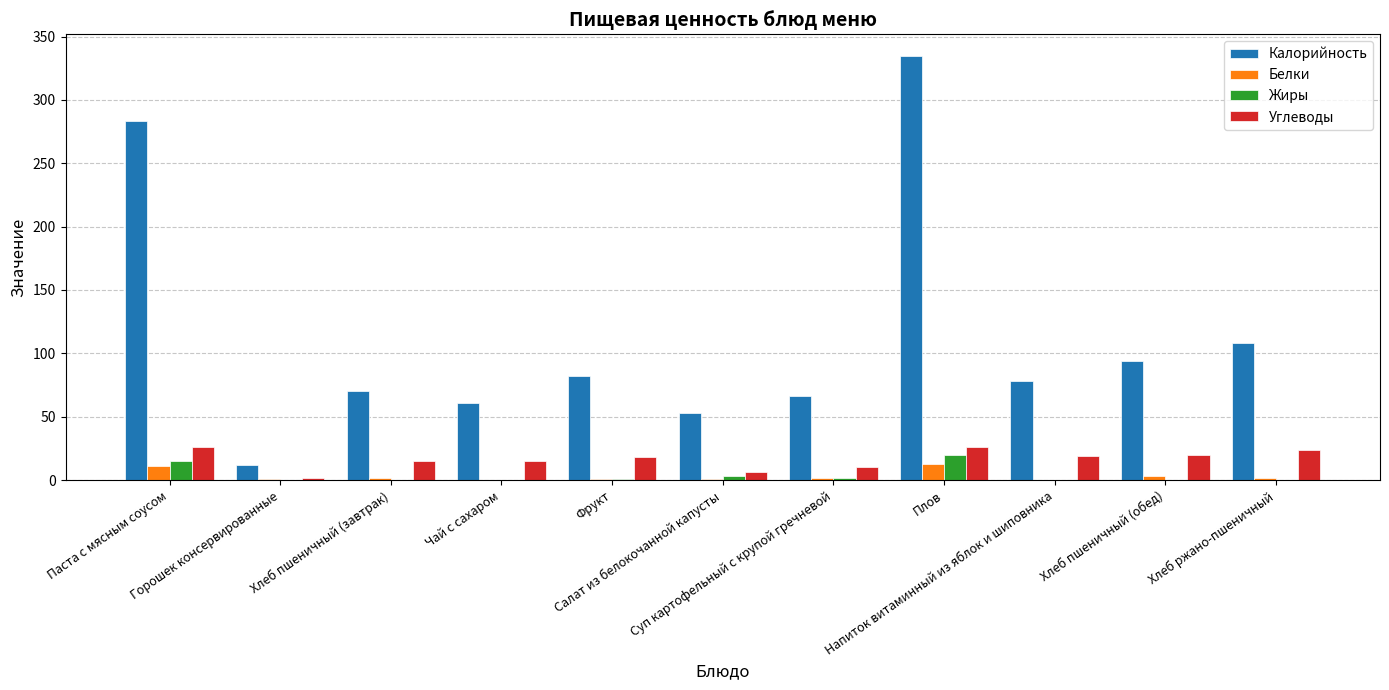

What is the total value across all series at Суп картофельный с крупой гречневой?

80